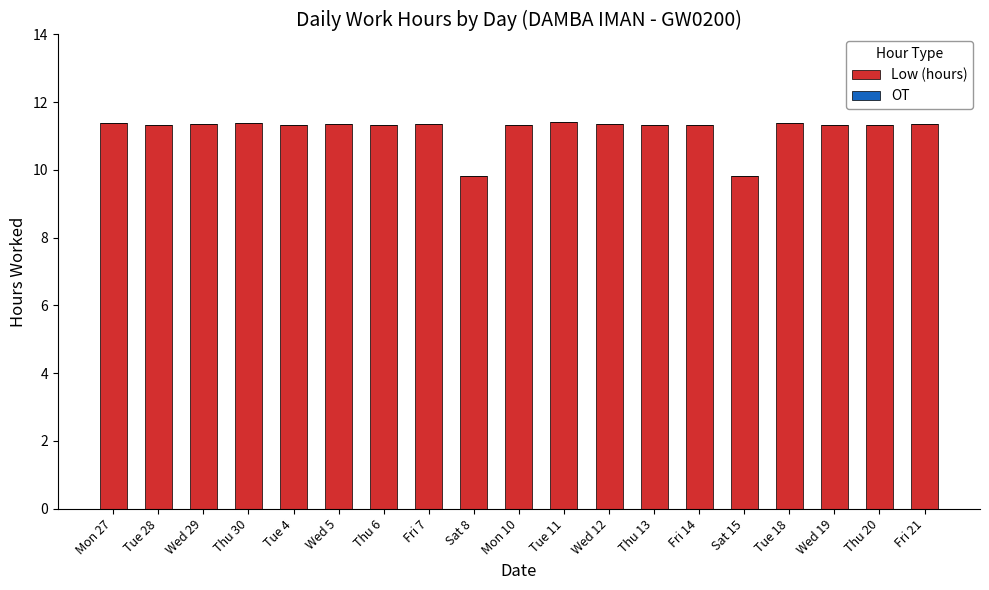

Between Sat 8 and Tue 4, which is larger?

Tue 4